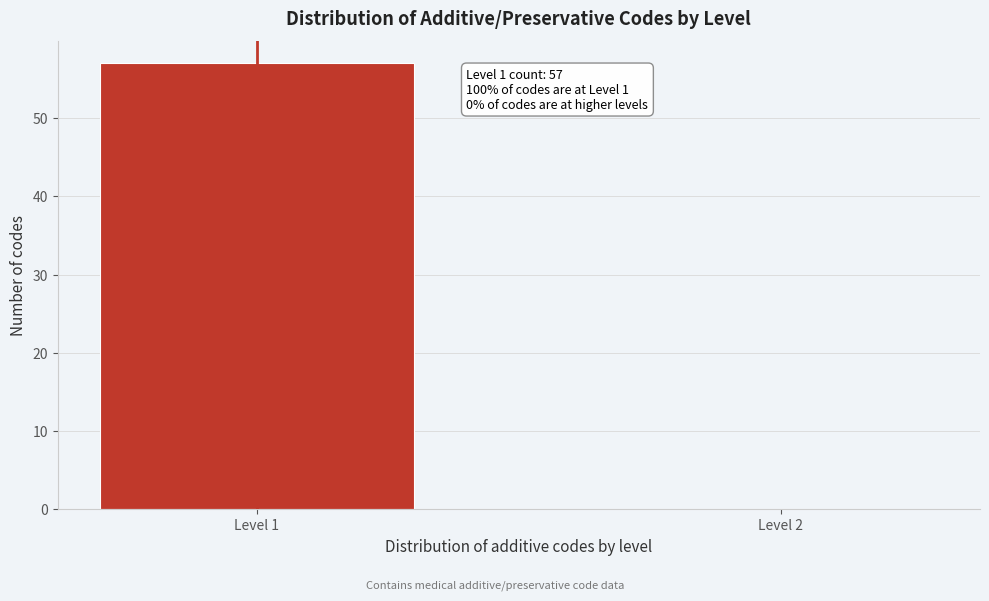

Reading left to right, what are all the values shown in this chart?

Level 1=57	Level 2=0